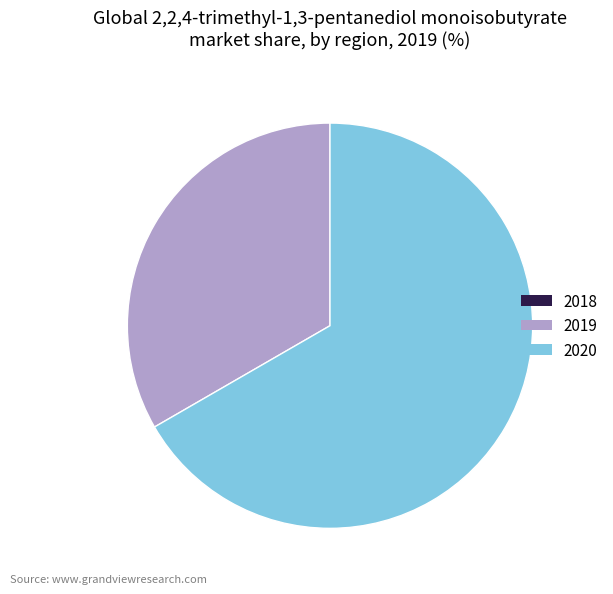

Between 2020 and 2019, which is larger?

2020